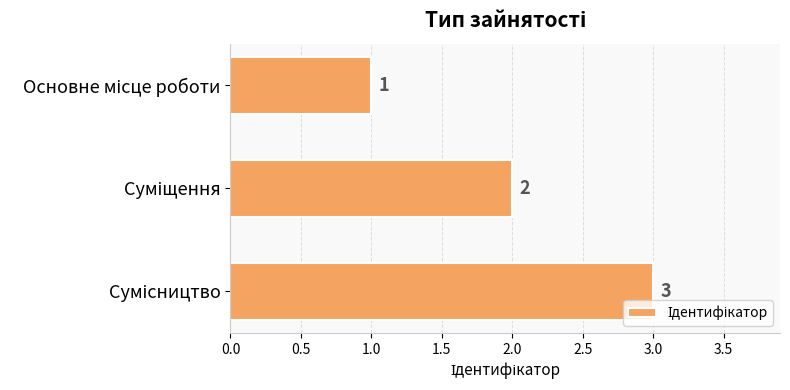

What is the minimum value shown in the chart?

1